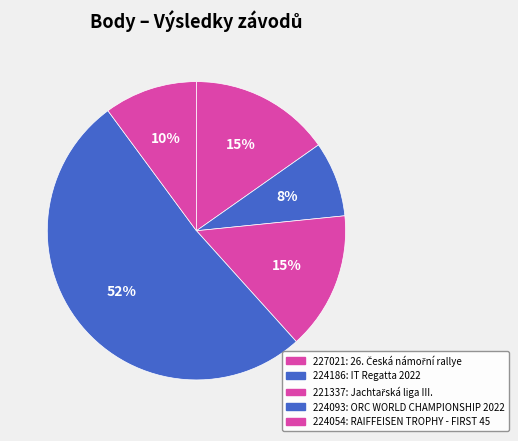

What is the change in value from 221337 to 224093?

+11590